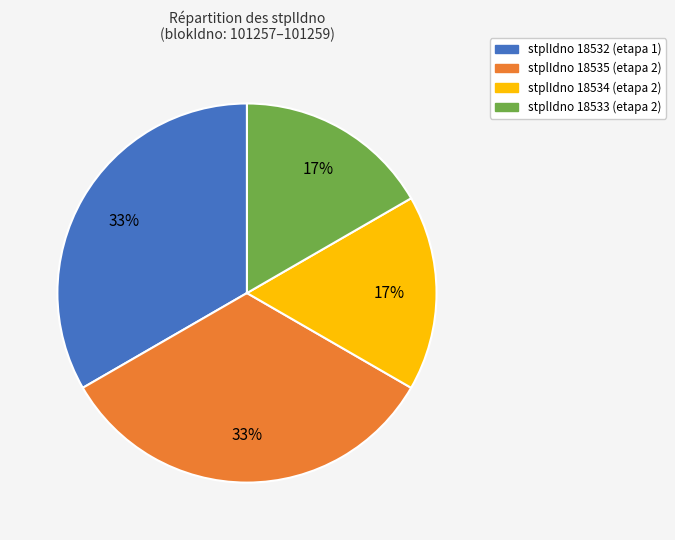

To the nearest percent, what is the combined percentage of stplIdno 18535 (etapa 2) and stplIdno 18533 (etapa 2)?

50%